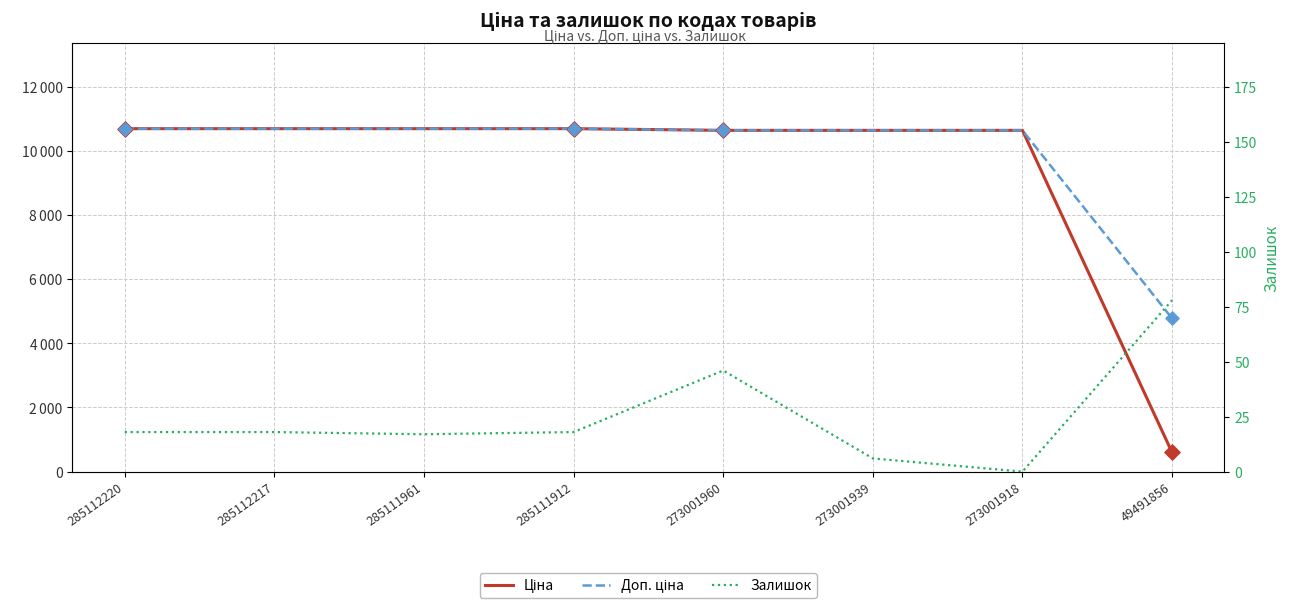

What is the total value across all series at 285112217?

21399.8